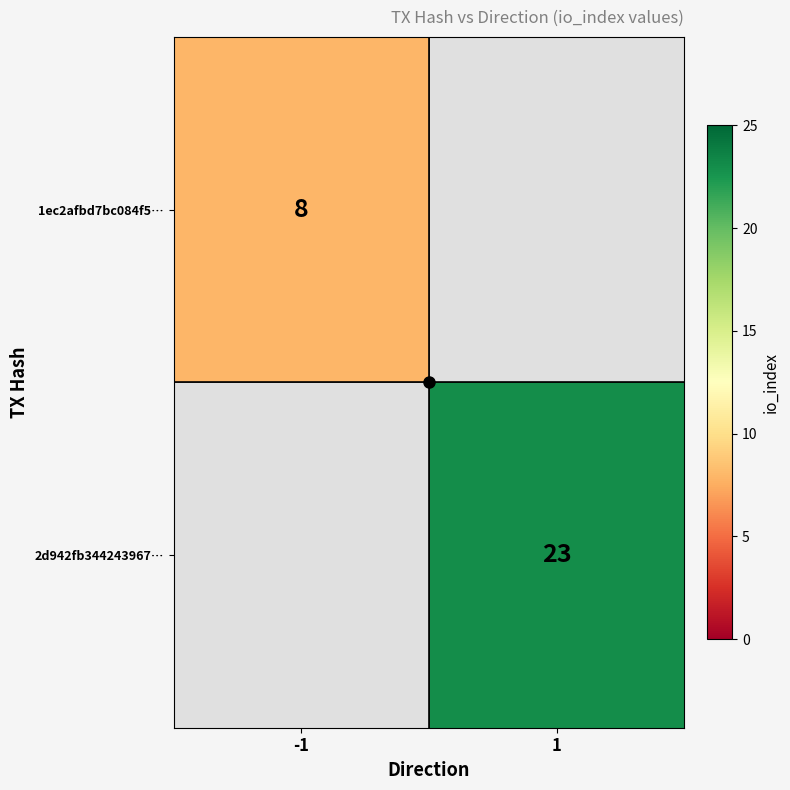

Is it true that 1ec2afbd7bc084f5… equals 12 at -1?

False